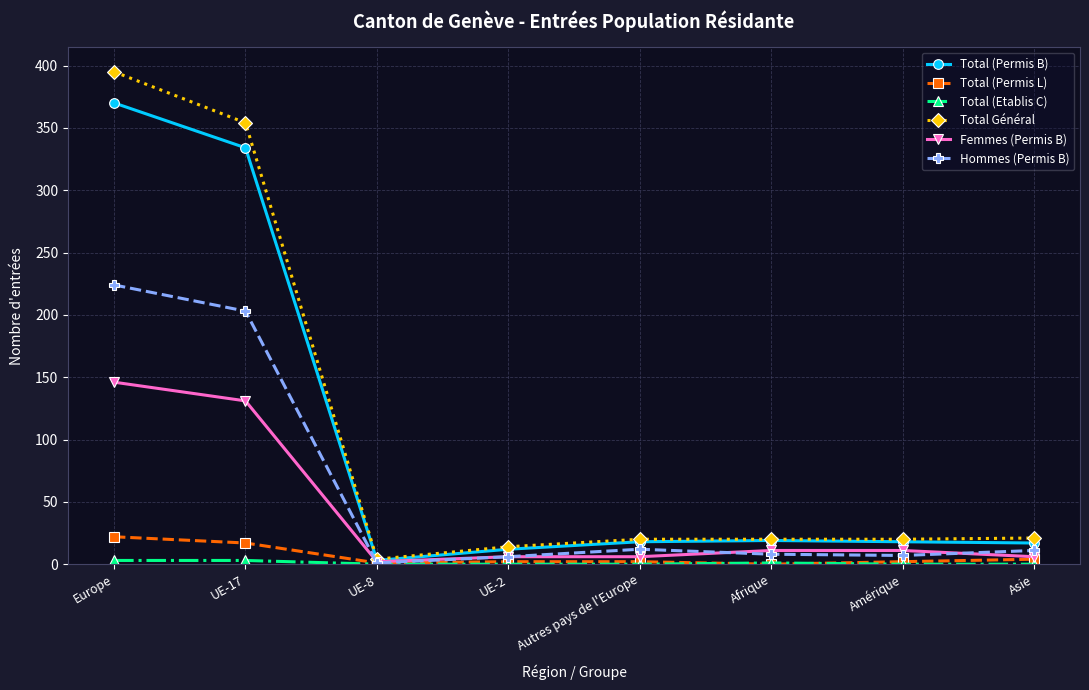

Where is Total (Permis B) nearest to the value 186?

UE-17